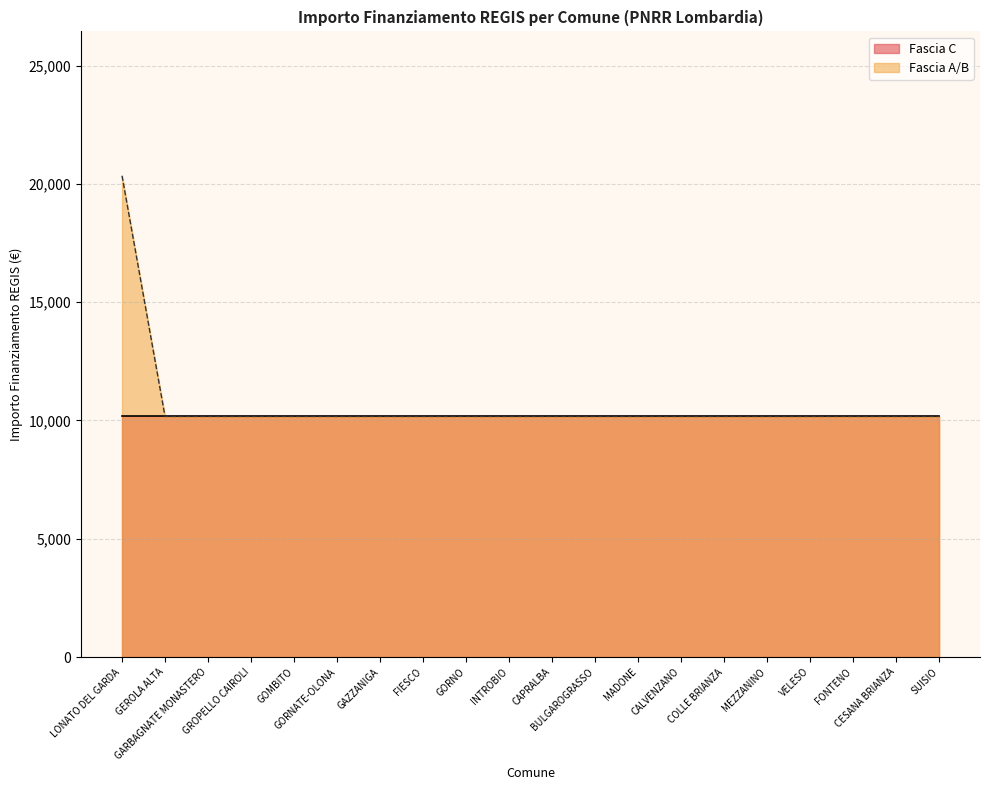

Read the value at COLLE BRIANZA, to the nearest 100.

10200